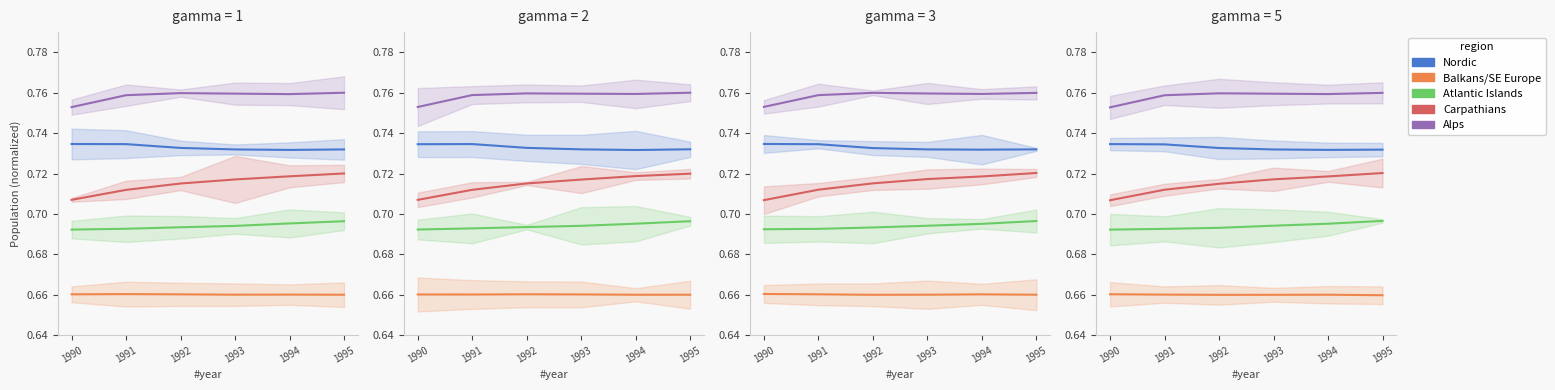

Which has a higher value, 1994 or 1990?

1990